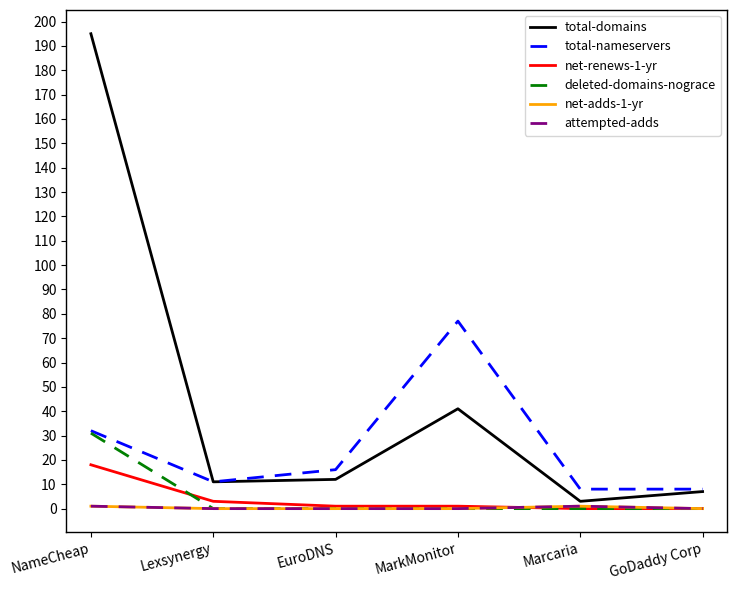

How many categories are shown in the chart?

6